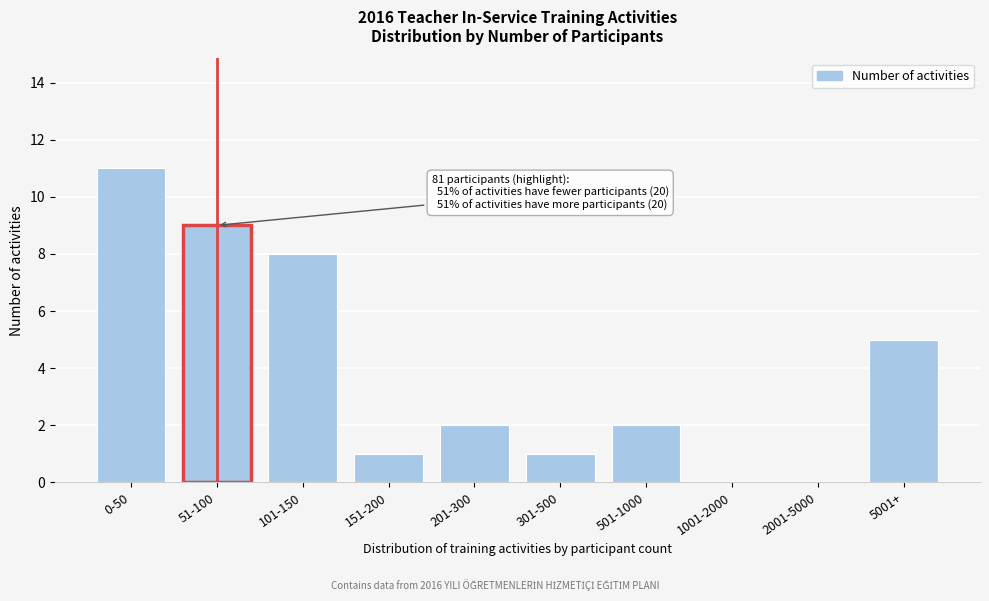

Reading left to right, transcribe all the data shown in this chart.

0-50=11	51-100=9	101-150=8	151-200=1	201-300=2	301-500=1	501-1000=2	1001-2000=0	2001-5000=0	5001+=5